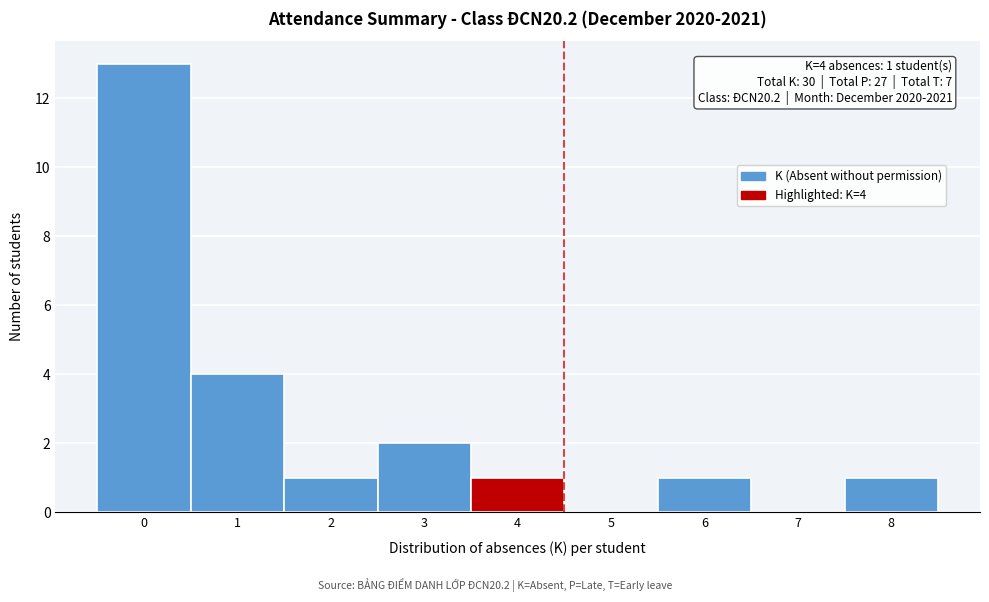

Over which range of the x-axis is the bar tallest?

-0.5 to 0.5